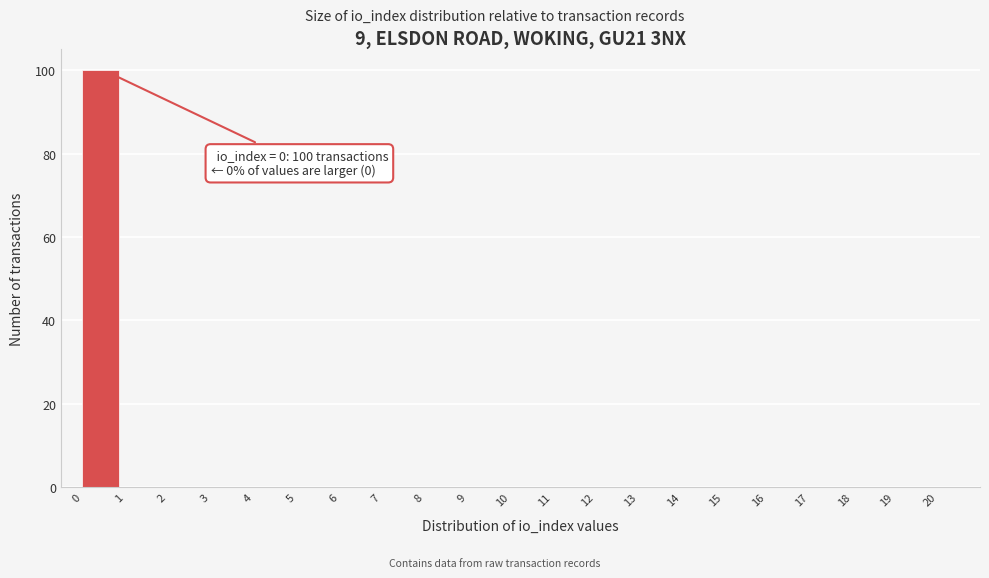

Over which range of the x-axis is the bar tallest?

0 to 1